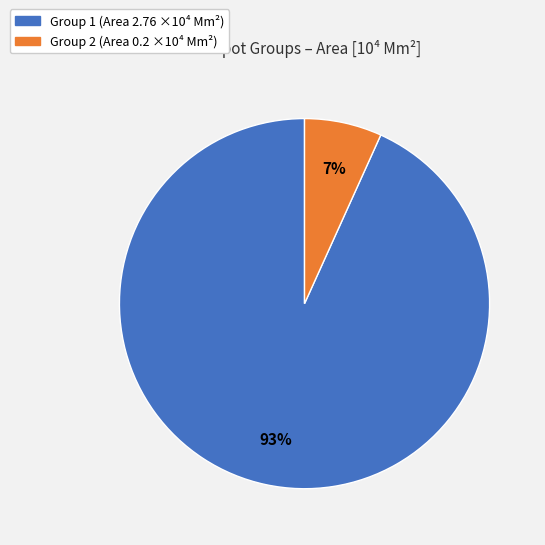

Does any single category account for the majority?

Yes